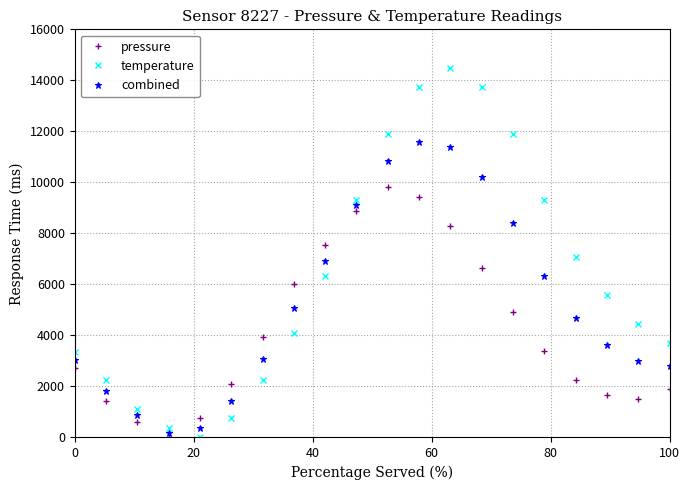

What is the minimum value for combined?

185.9